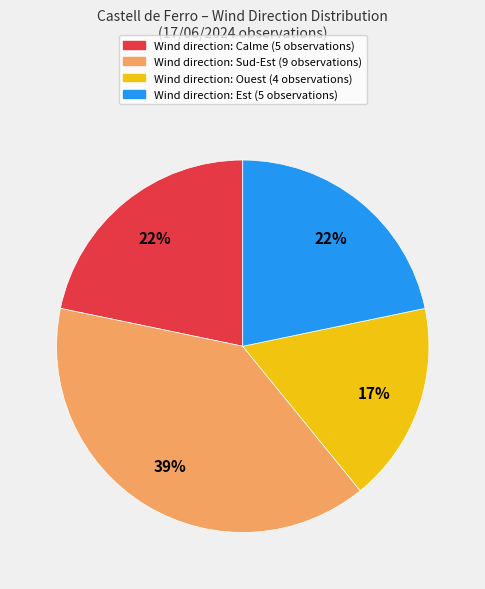

How many slices are in this pie chart?

4